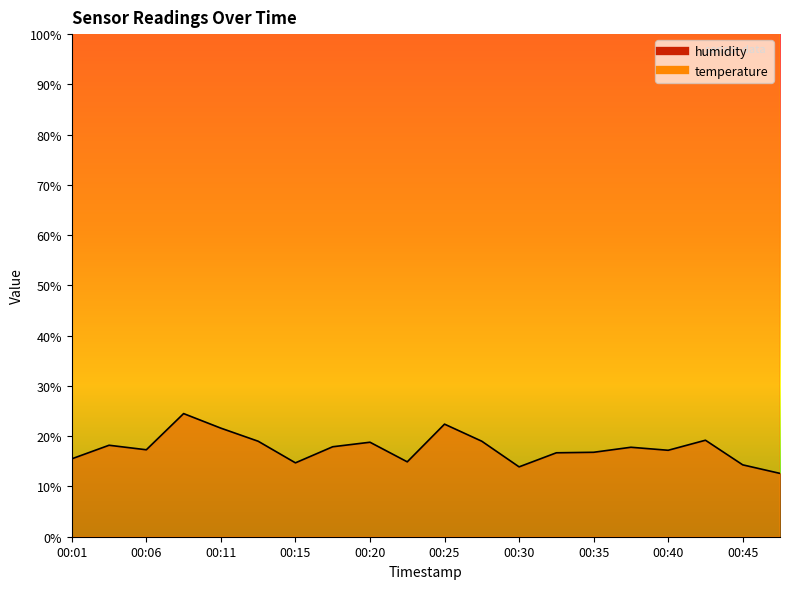

Reading left to right, list all the values displayed in this chart.

temperature: 00:01=160.0	00:03=120.0	00:06=175.0	00:08=165.0	00:11=175.0	00:13=170.0	00:15=175.0	00:18=165.0	00:20=140.0	00:23=180.0	00:25=150.0	00:28=180.0	00:30=175.0	00:33=170.0	00:35=175.0	00:37=175.0	00:40=170.0	00:42=175.0	00:45=175.0	00:47=165.0
humidity: 00:01=15.5	00:03=18.2	00:06=17.3	00:08=24.5	00:11=21.6	00:13=19.0	00:15=14.7	00:18=17.9	00:20=18.8	00:23=14.9	00:25=22.4	00:28=19.0	00:30=13.9	00:33=16.7	00:35=16.8	00:37=17.8	00:40=17.2	00:42=19.2	00:45=14.3	00:47=12.6